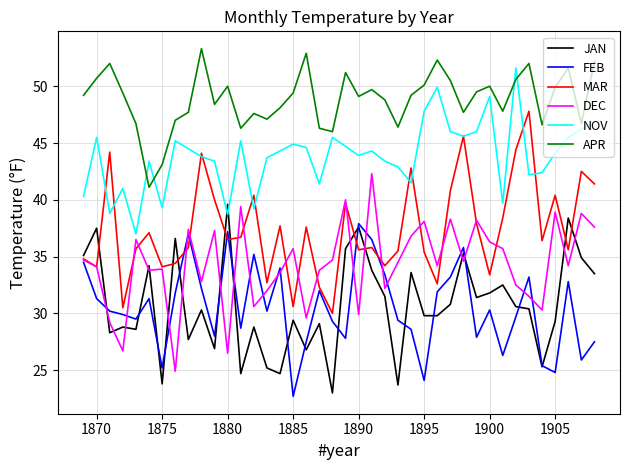

What is the maximum value for JAN?

39.6